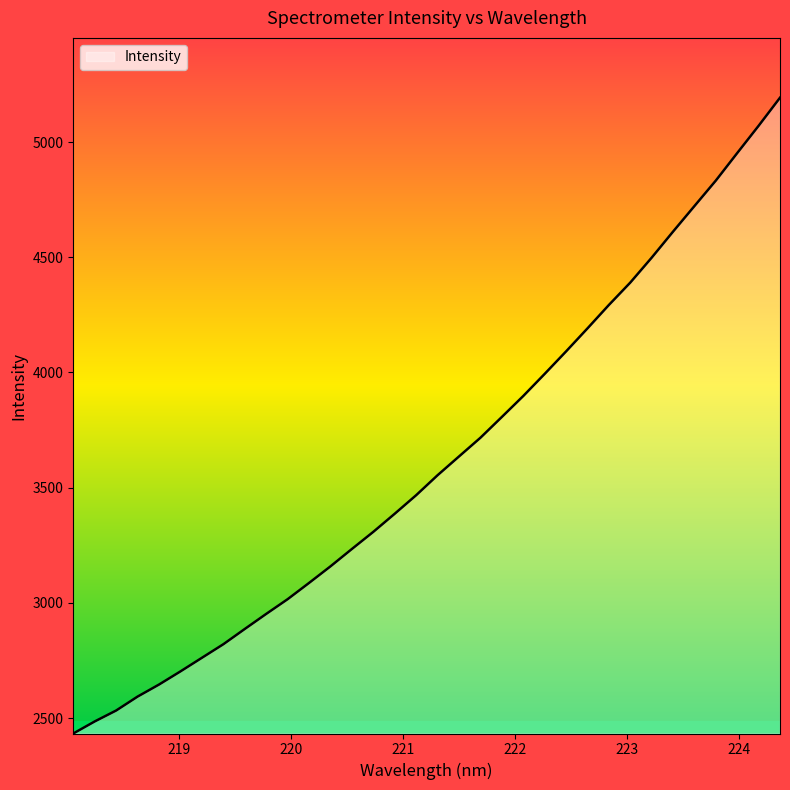

What is the minimum value shown in the chart?

2433.1